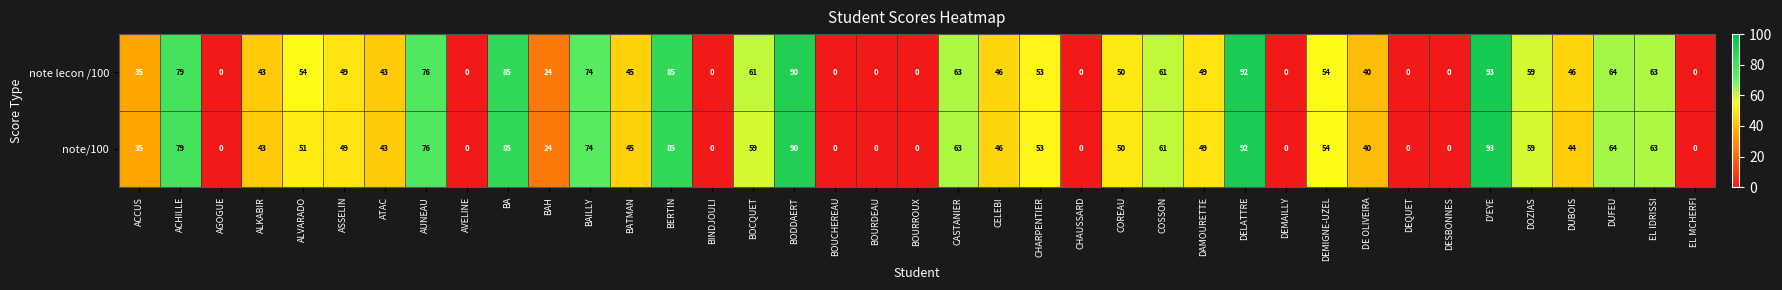

List the series in order of their overall mean, highest first.

note lecon /100, note/100